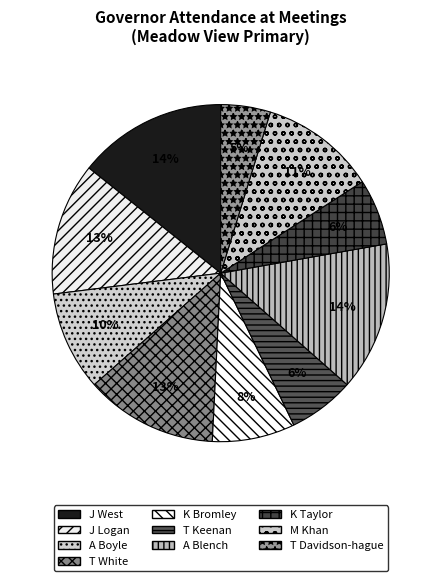

What percentage is the K Taylor slice, to the nearest percent?

6%